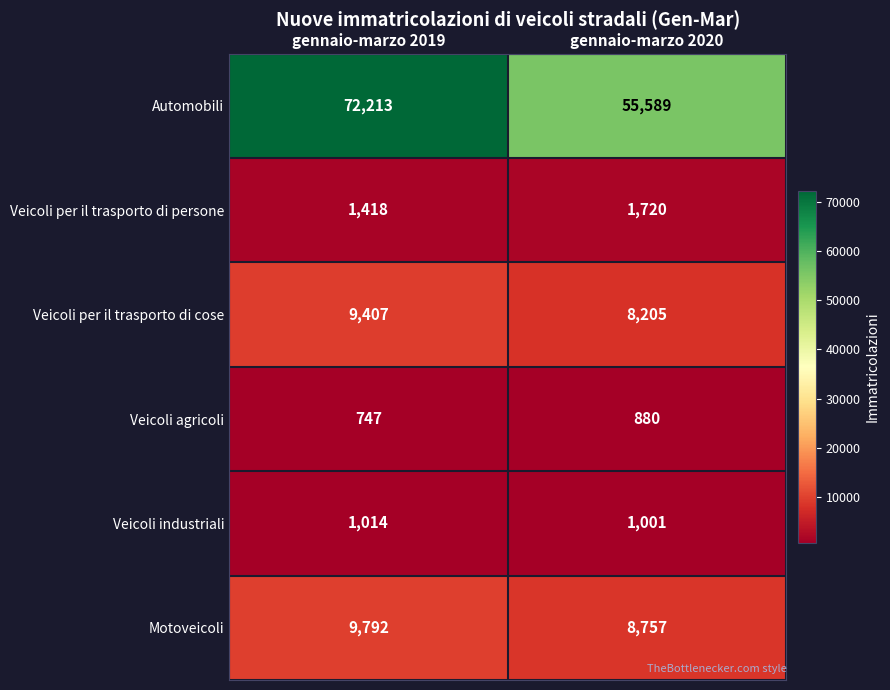

What is the difference between the maximum and minimum values in the Motoveicoli series?

1035